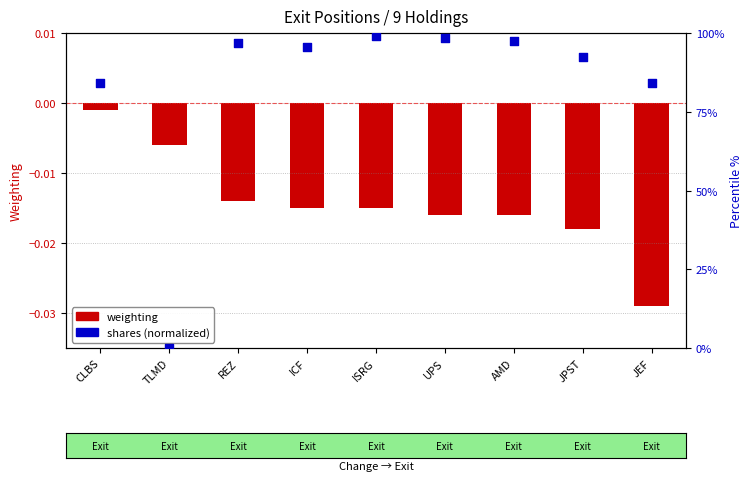

Which series has the largest total across all categories?

Shares (percentile within holdings)